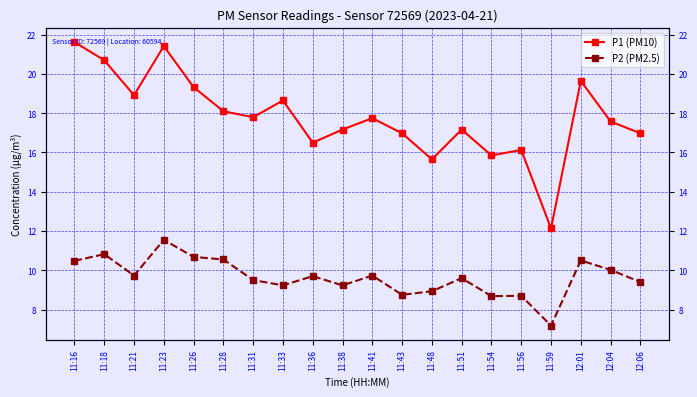

What is the highest value of the P2 (PM2.5) series?

11.6